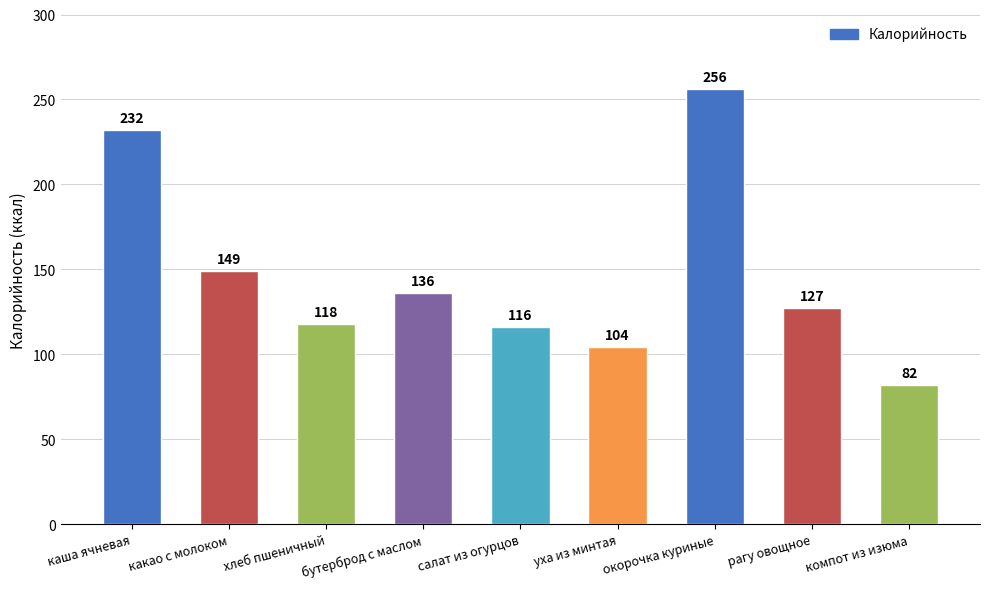

What is the average value?

147